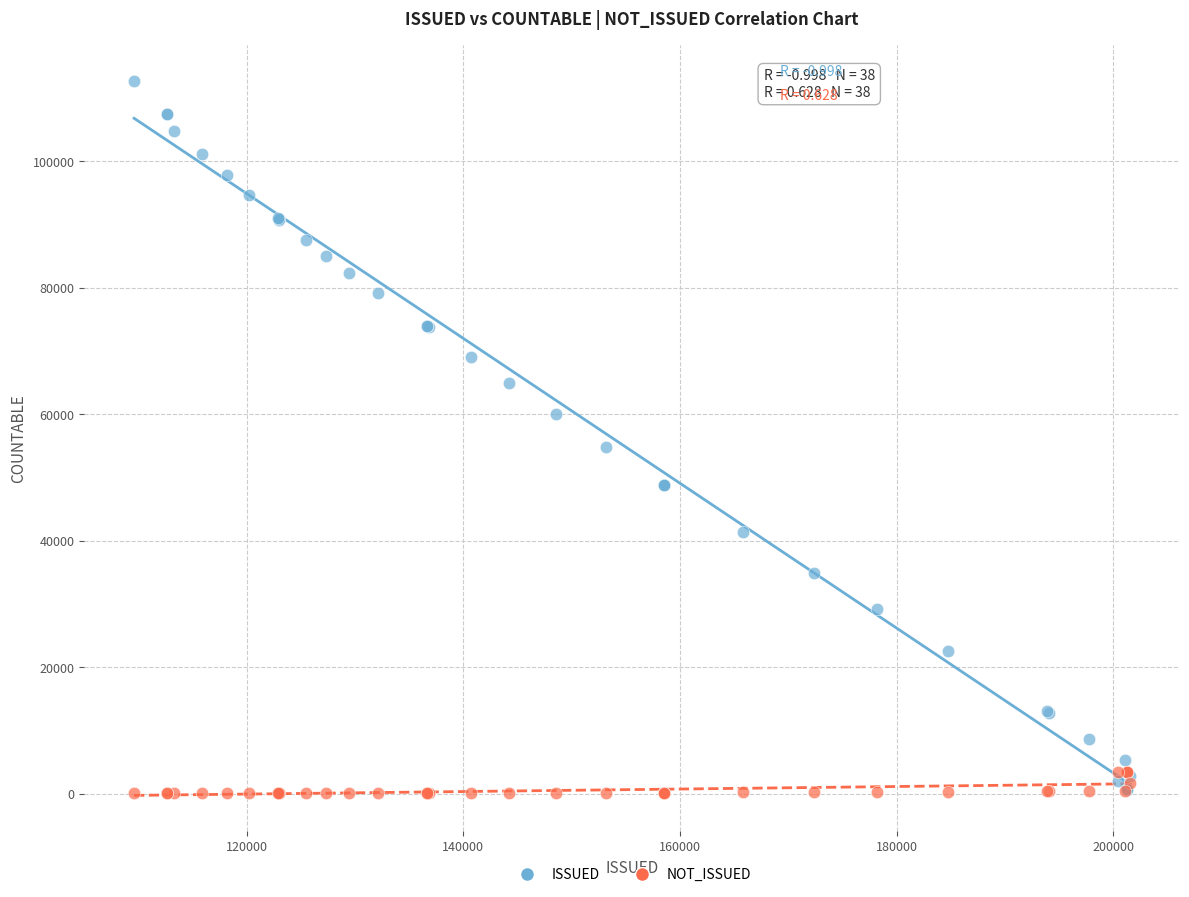

Across all series, what Y value is closest to 56415?

54907